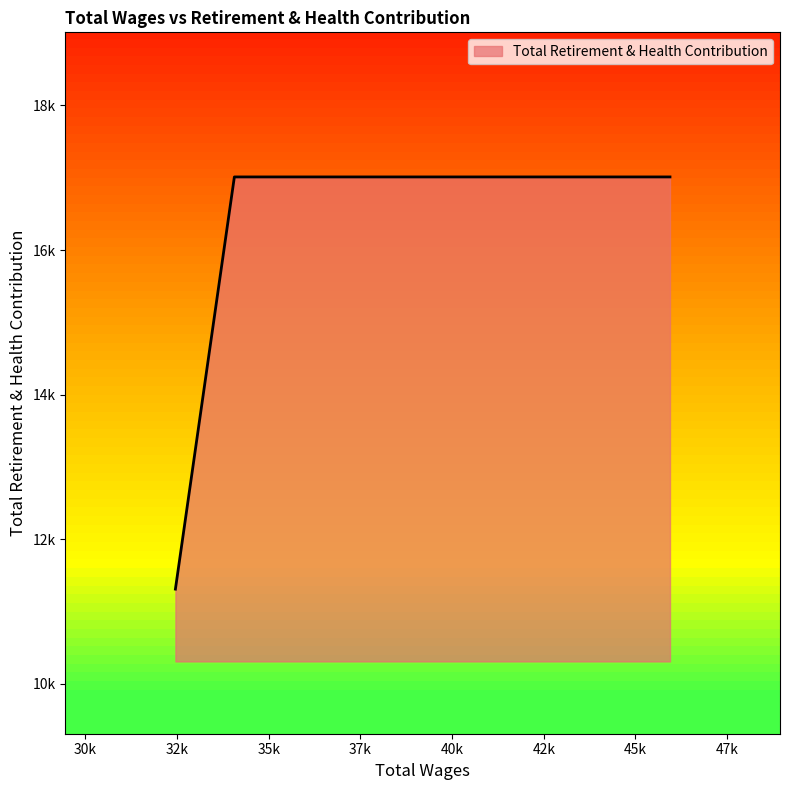

Rank the categories by value from lowest to highest.

32454.0, 45942.0, 34062.0